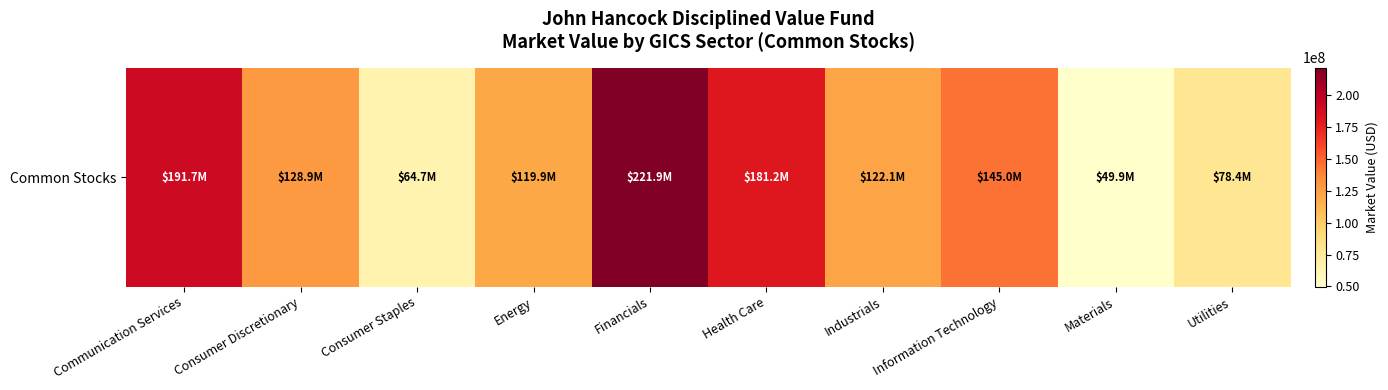

What is the sum of all values?

1303632760.3